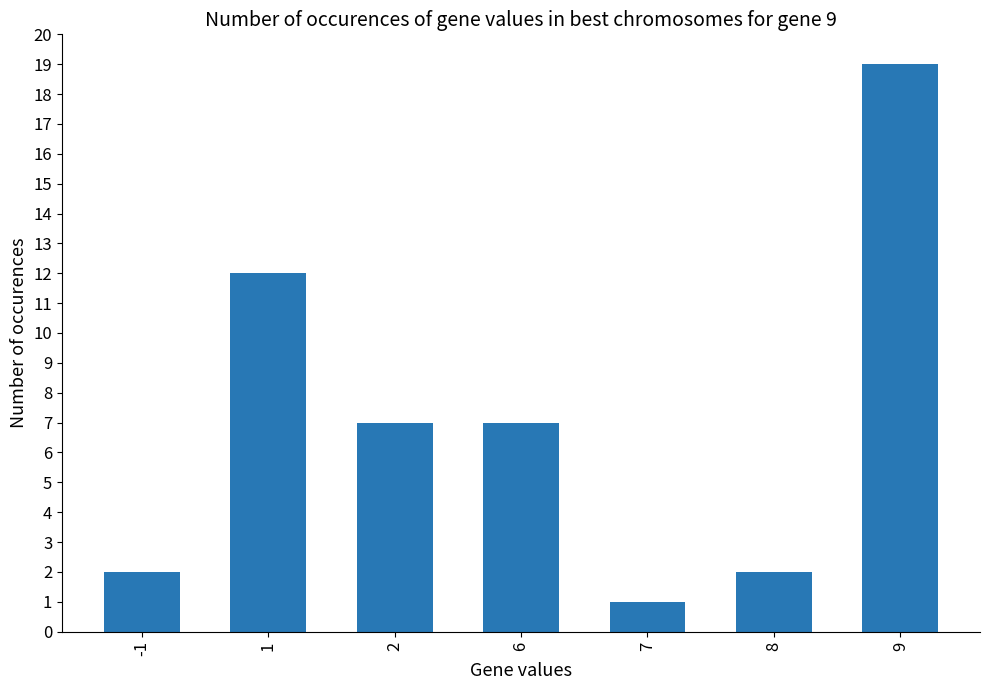

Which category has the highest value across all series?

9